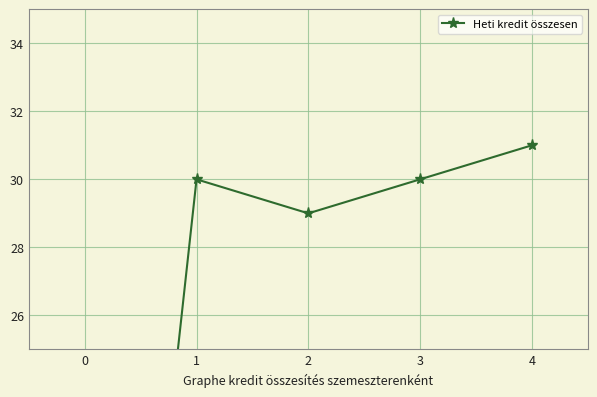

Is it true that the value at 3 is 30?

True